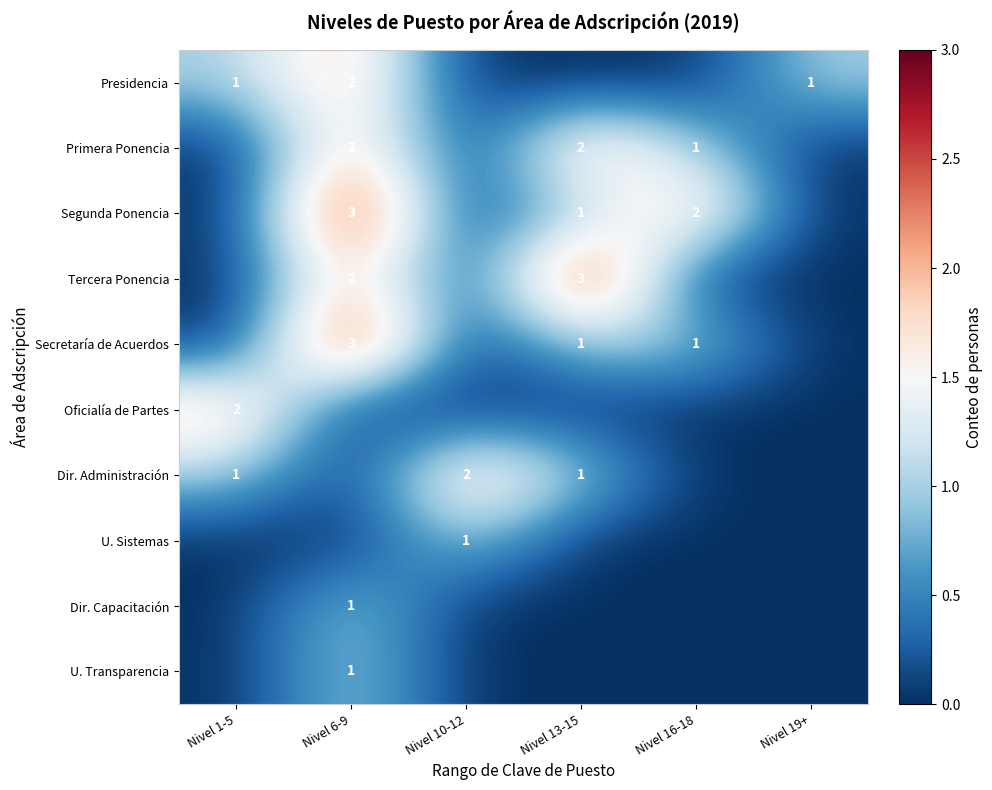

Which has a higher value, Nivel 16-18 or Nivel 6-9?

Nivel 6-9